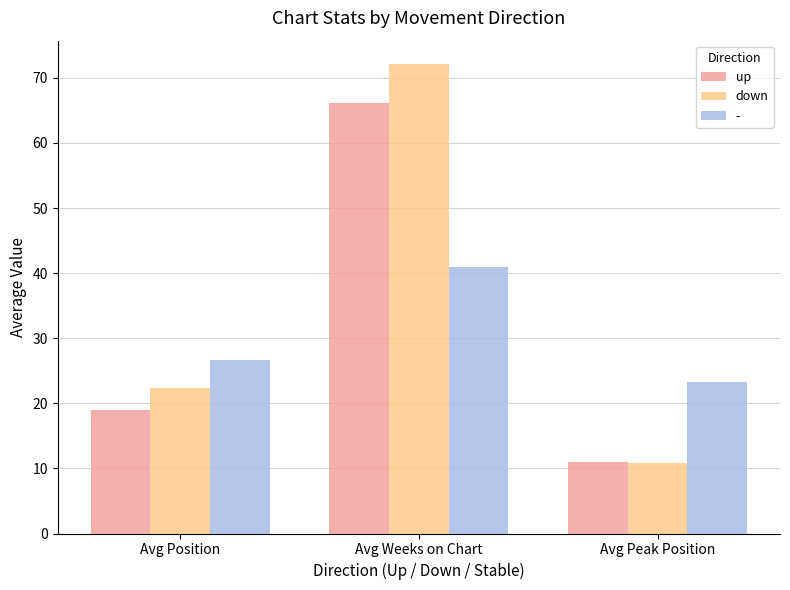

What is the sum of all up values?

96.2